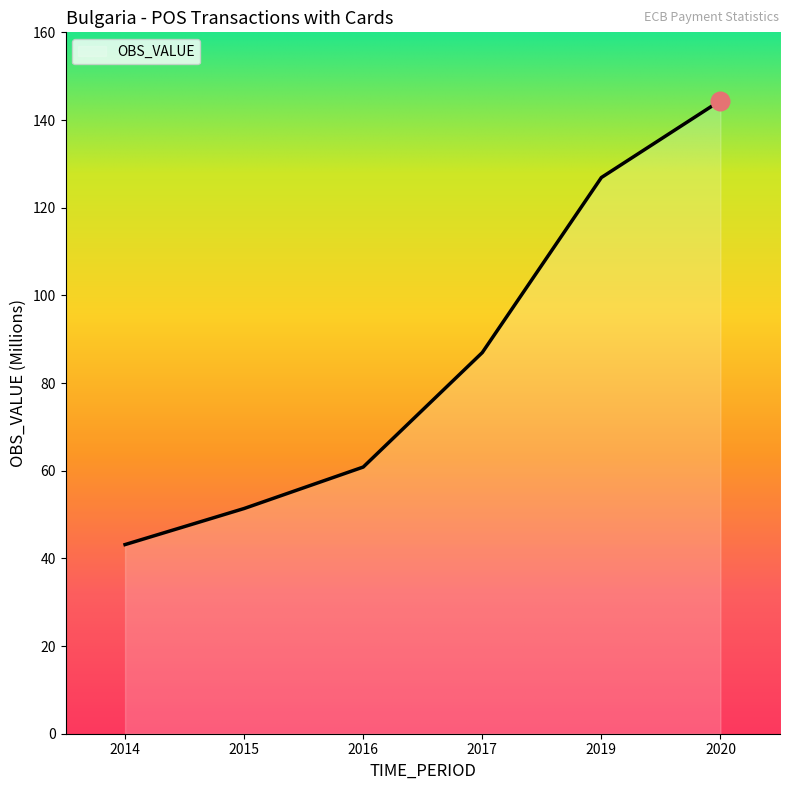

What is the change in value from 2017 to 2019?

+39.9